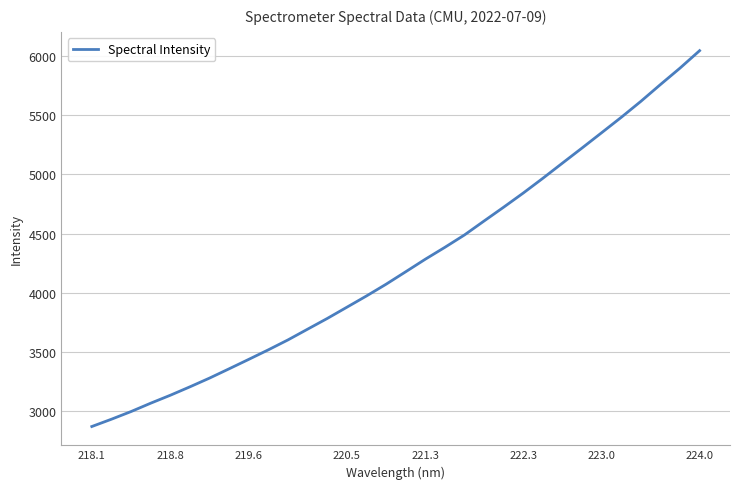

What is the minimum value shown in the chart?

2871.5